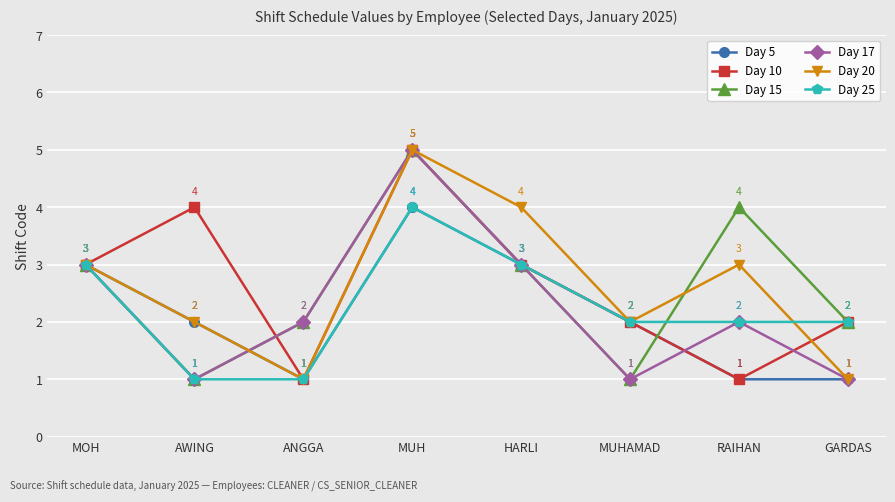

What is the highest value of the Day 20 series?

5